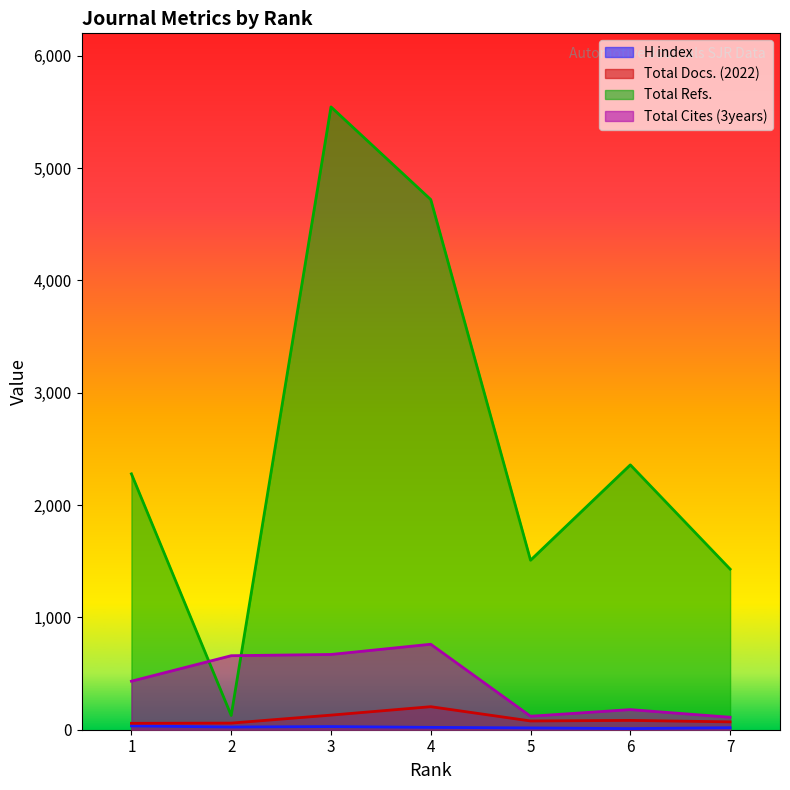

What is the value of the Total Refs. point at the 6th from the left?

2358